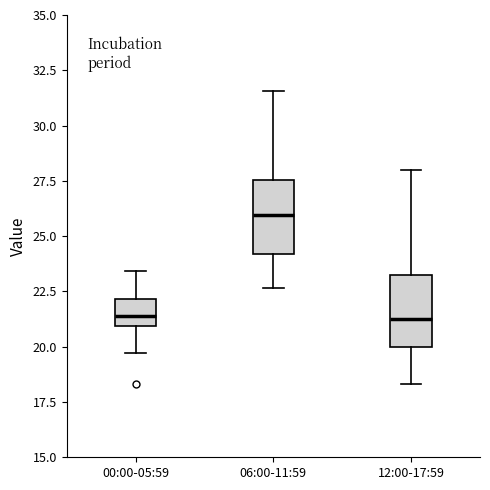

Reading left to right, read every box against the y-axis: the position of its median line, the range the box covers, and the ends of its whiskers. The values are not printed on the chart, so give them approximately, as read against the axis.

00:00-05:59: median 21.5, box 21.0 to 22.0, whiskers 19.5 to 23.5
06:00-11:59: median 26.0, box 24.0 to 27.5, whiskers 22.5 to 31.5
12:00-17:59: median 21.5, box 20.0 to 23.5, whiskers 18.5 to 28.0